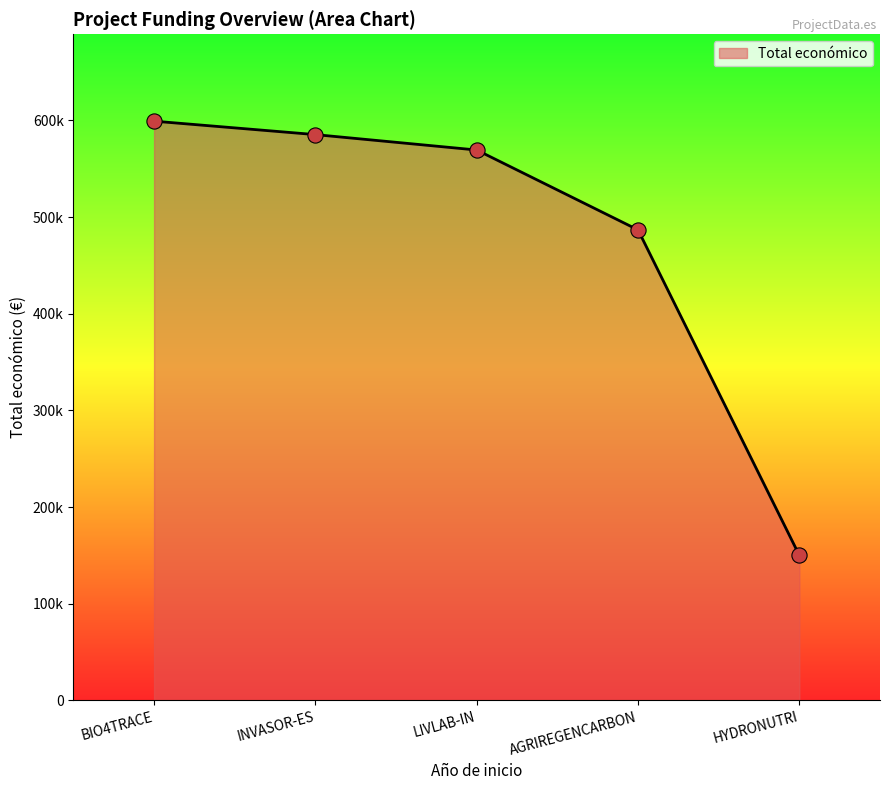

Does the chart have visible grid lines?

No